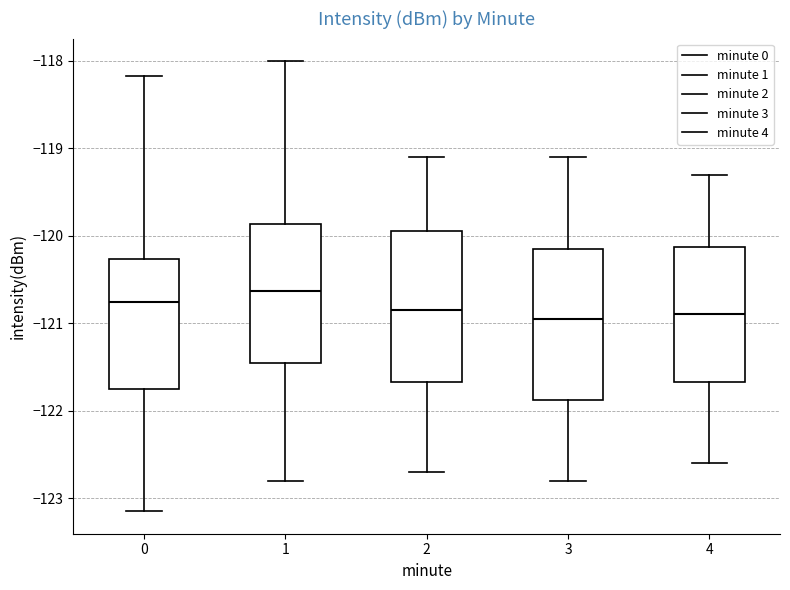

Reading left to right, read every box against the y-axis: the position of its median line, the range the box covers, and the ends of its whiskers. The values are not printed on the chart, so give them approximately, as read against the axis.

0: median -120.8, box -121.8 to -120.3, whiskers -123.1 to -118.2
1: median -120.6, box -121.4 to -119.9, whiskers -122.8 to -118.0
2: median -120.8, box -121.7 to -119.9, whiskers -122.7 to -119.1
3: median -120.9, box -121.9 to -120.1, whiskers -122.8 to -119.1
4: median -120.9, box -121.7 to -120.1, whiskers -122.6 to -119.3